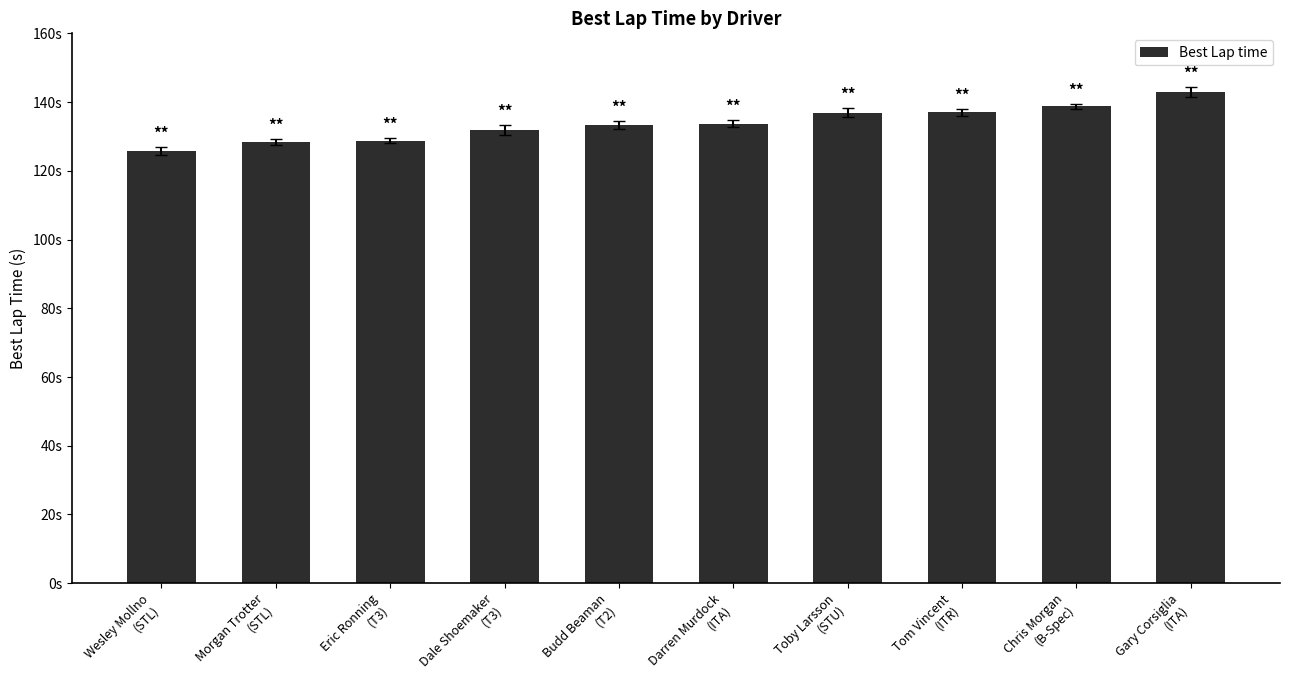

Which category has the highest value across all series?

Gary Corsiglia
(ITA)